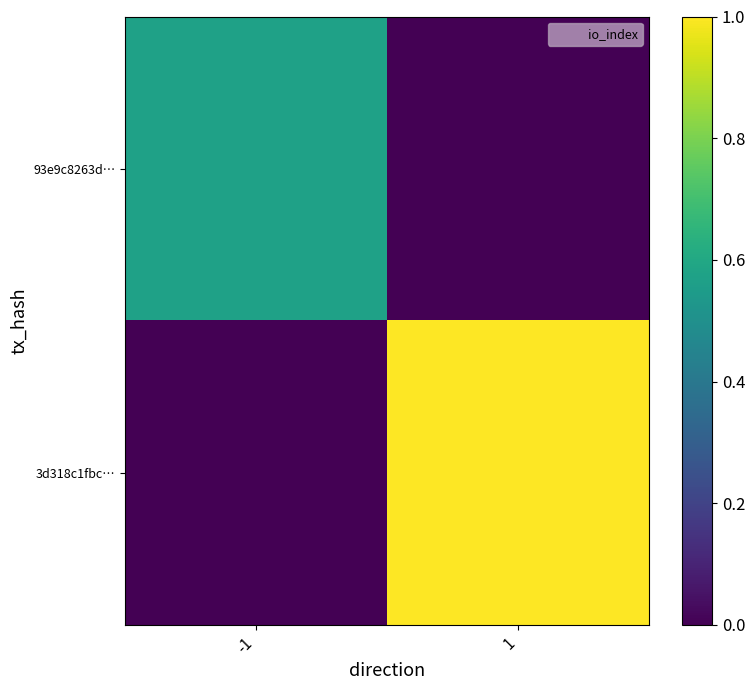

Reading left to right, list all the values displayed in this chart.

93e9c8263d…: -1=0.6	1=0.0
3d318c1fbc…: -1=0.0	1=1.0